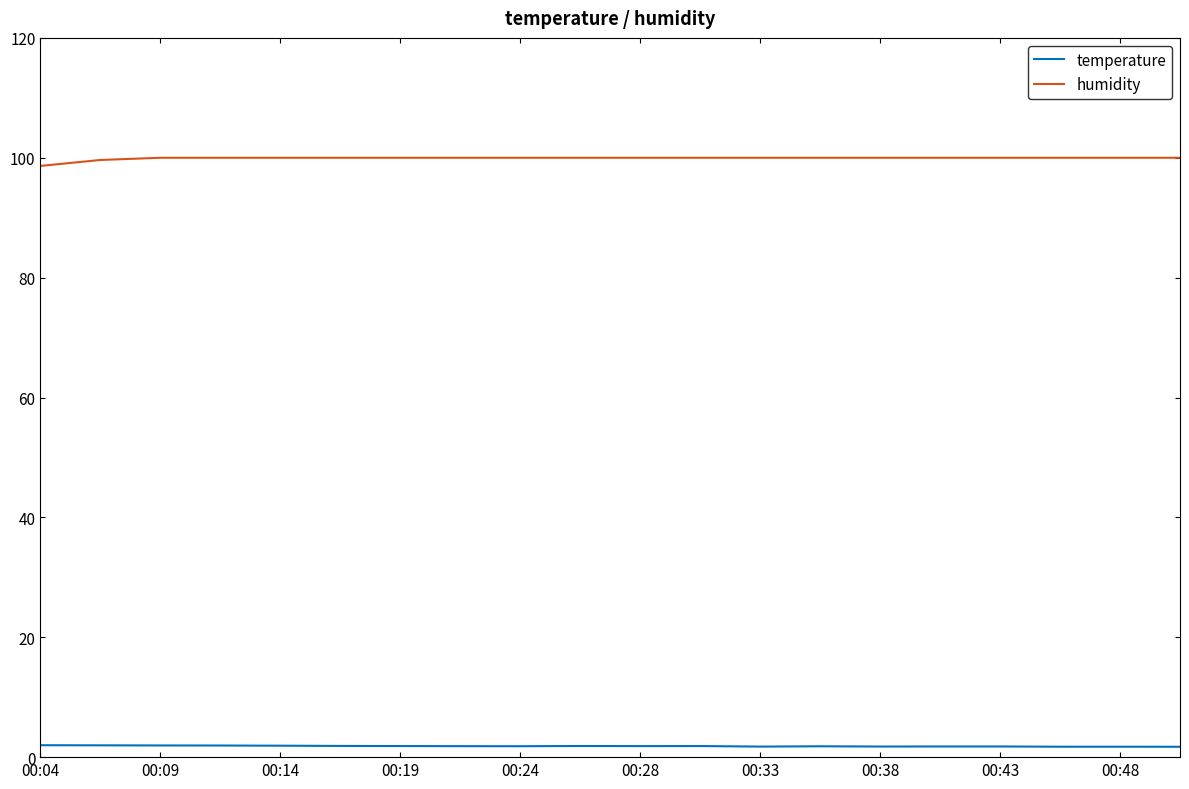

Rank the series by their average value, from highest to lowest.

humidity, temperature